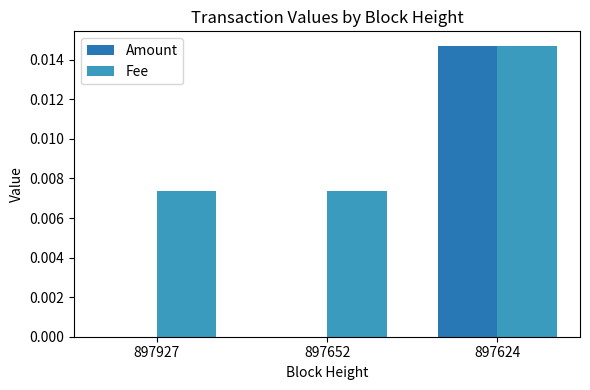

What are all the series names shown in the legend?

Amount, Fee